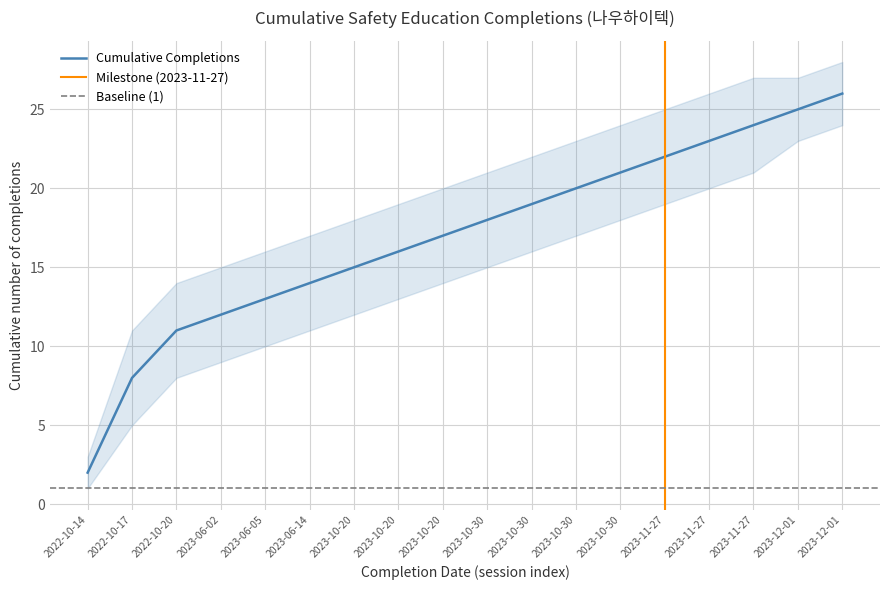

Reading right to left, transcribe all the data shown in this chart.

Cumulative Completions: 26	25	24	23	22	21	20	19	18	17	16	15	14	13	12	11	8	2
lower_bound: 24	23	21	20	19	18	17	16	15	14	13	12	11	10	9	8	5	1
upper_bound: 28	27	27	26	25	24	23	22	21	20	19	18	17	16	15	14	11	3